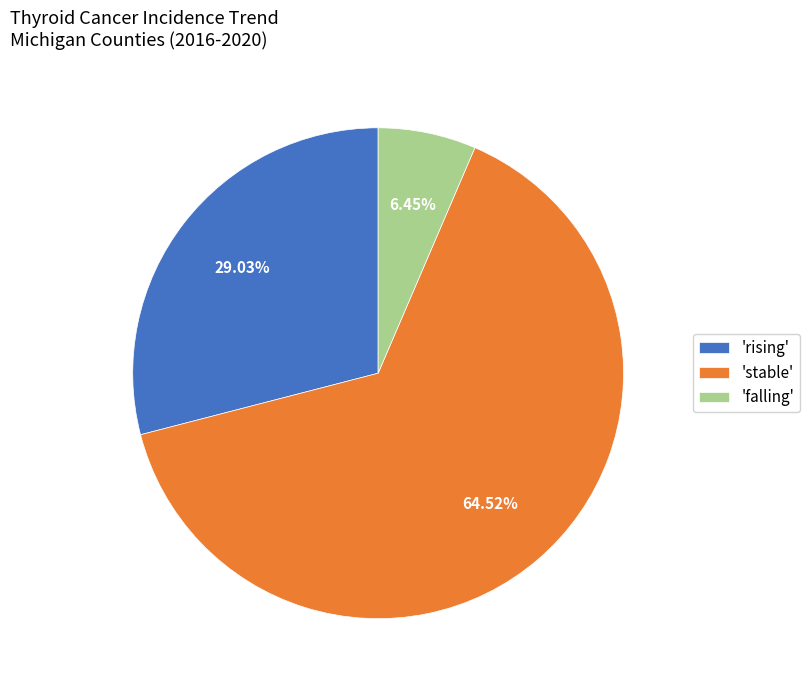

Combined, do 'falling' and 'rising' account for over 50%?

No